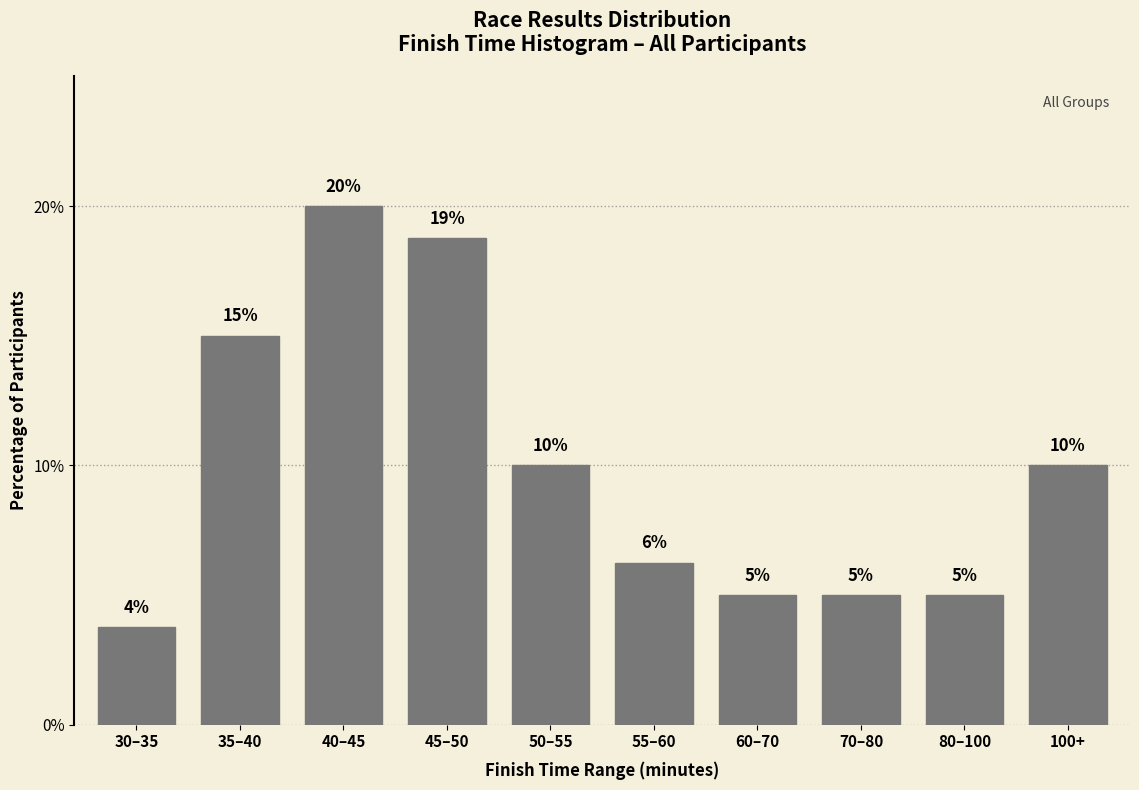

What is the label of the 1st bar from the right?

100+